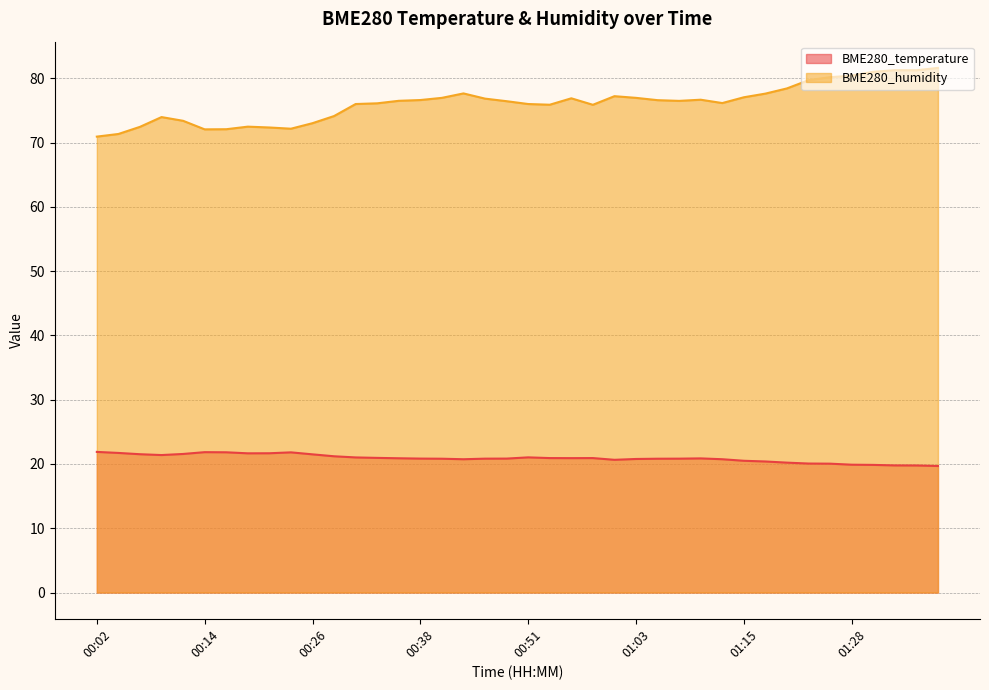

What is the smallest value displayed?

19.7